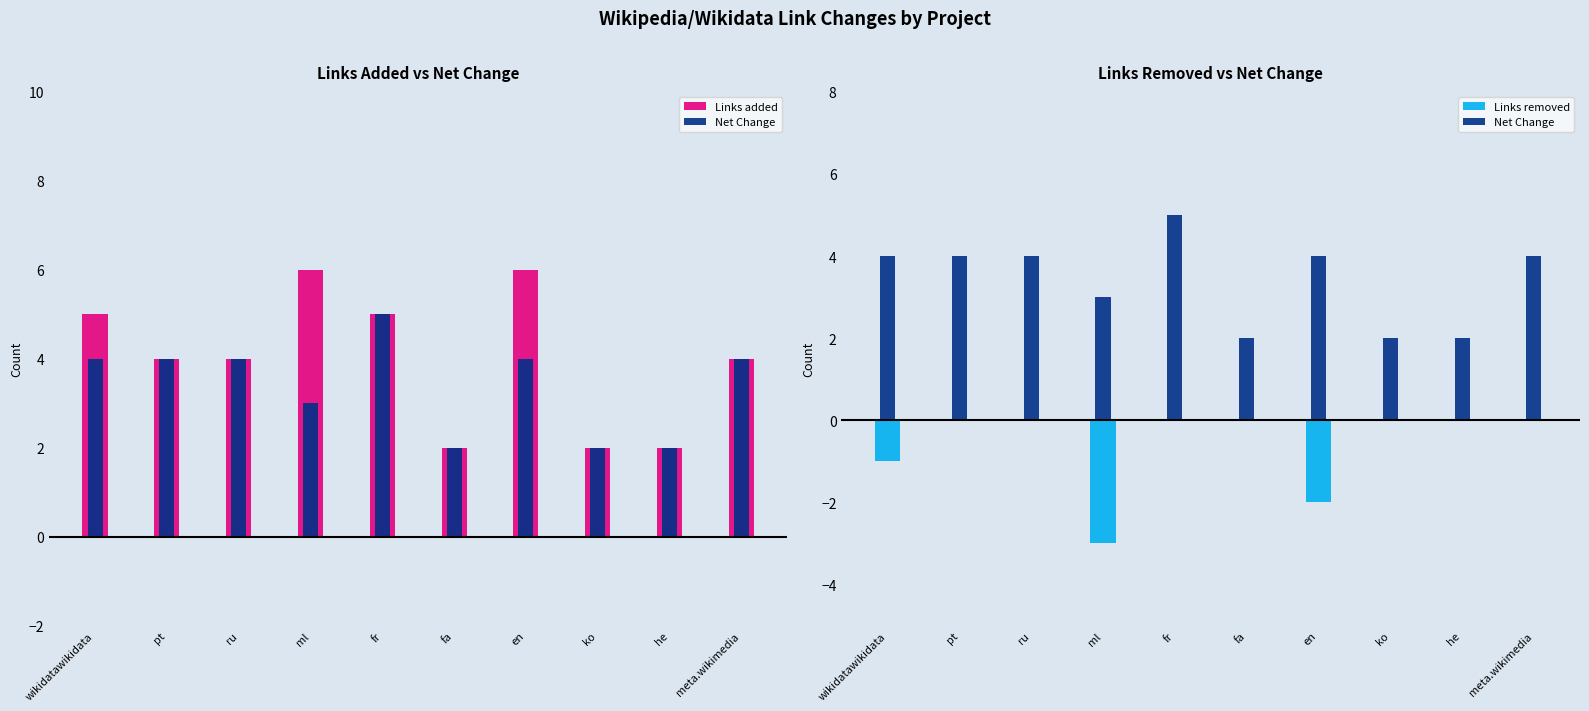

How many values in Links removed are below zero?

3